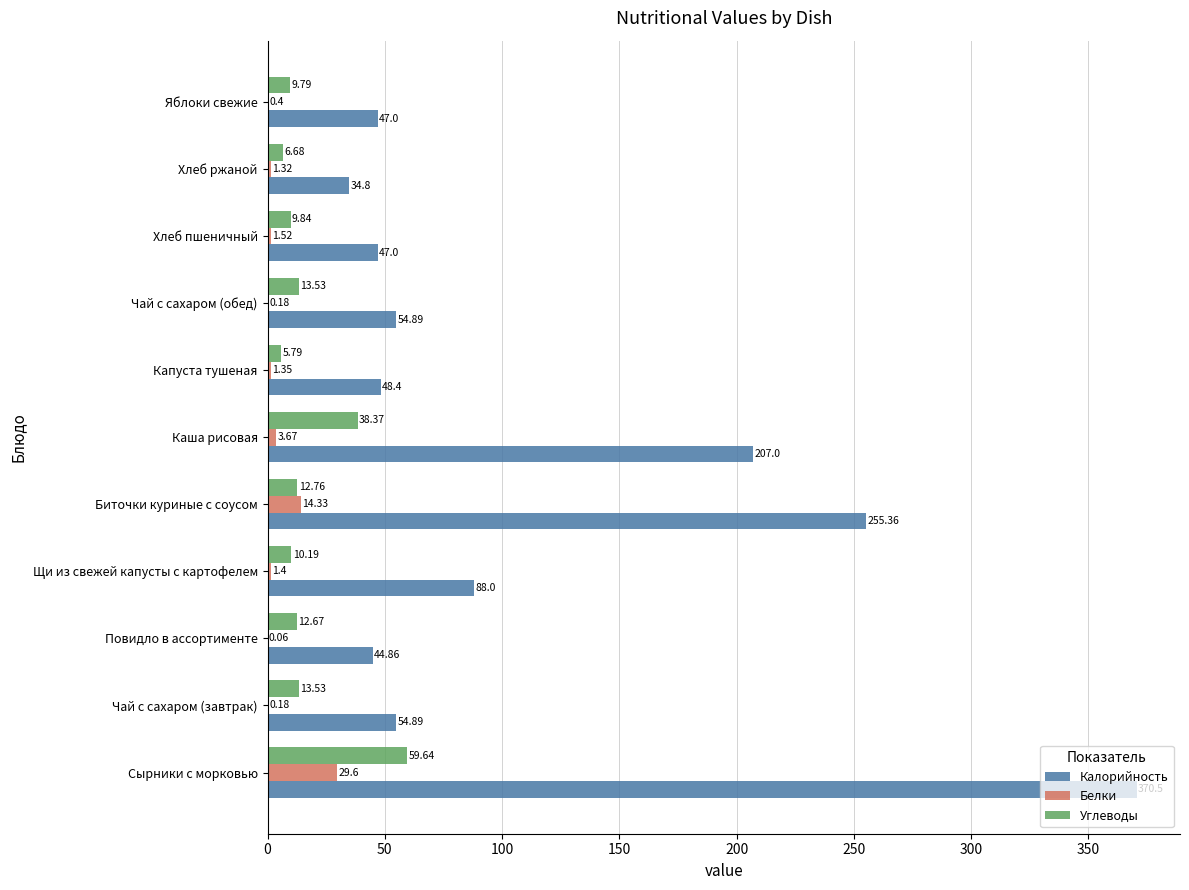

Is the value of Углеводы at Чай с сахаром (завтрак) greater than the value of Калорийность at Щи из свежей капусты с картофелем?

No